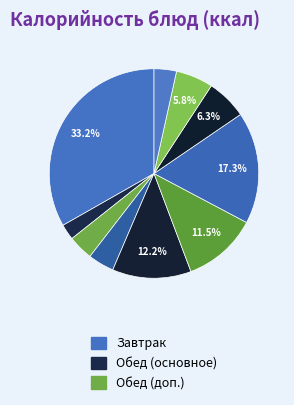

To the nearest percent, what is the difference between the largest and smallest slice percentages?

31%